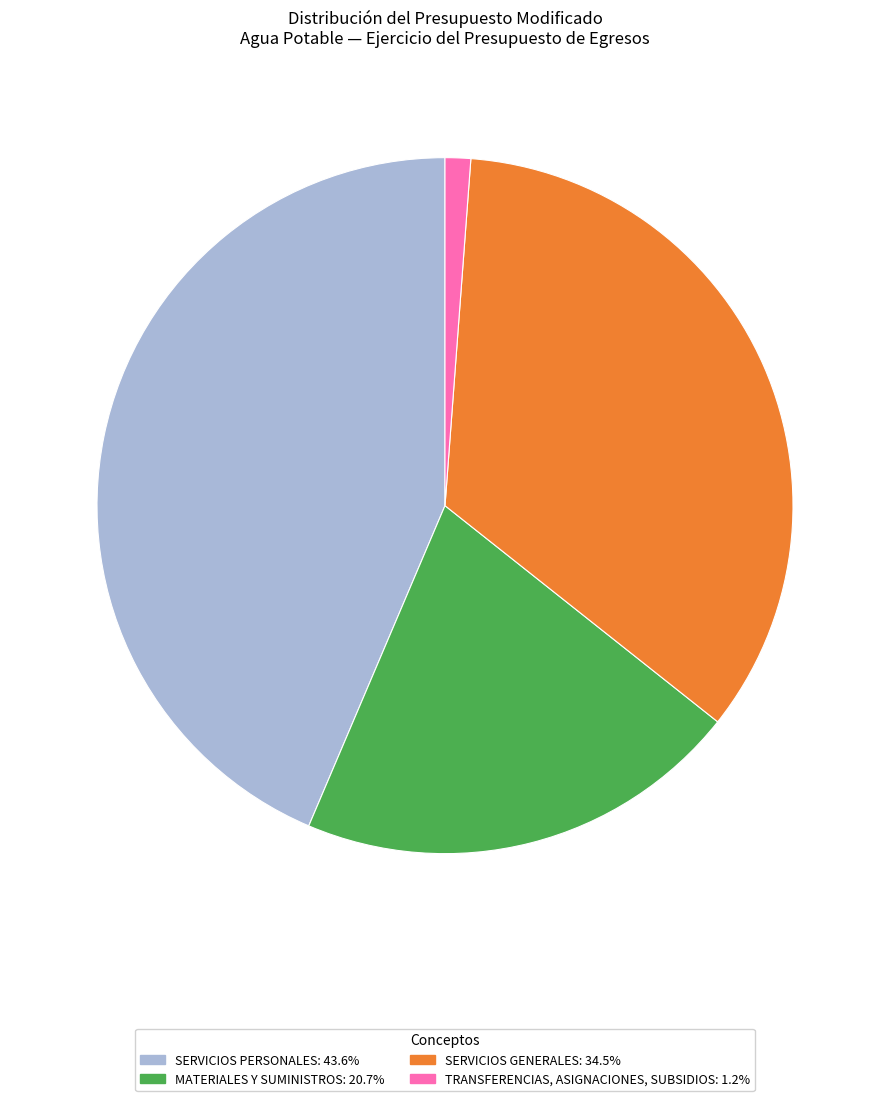

Is SERVICIOS GENERALES the majority of the pie?

No